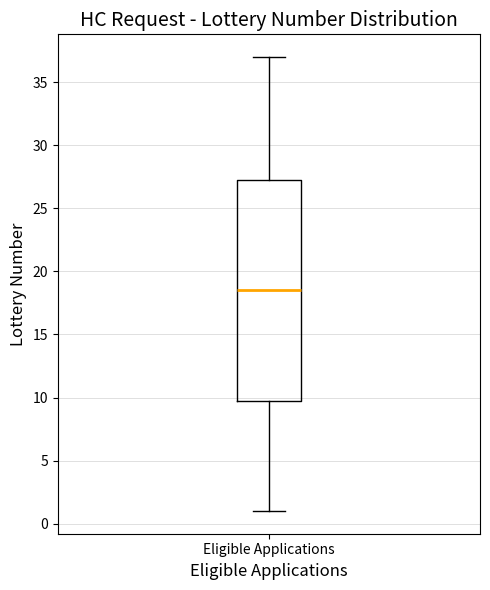

Transcribe this box plot: give where the median line is, the range the box spans, and where the two whiskers end, as read against the y-axis. The values are not printed on the chart, so give them approximately, as read against the axis.

median 18.5, box 10.0 to 27.5, whiskers 1.0 to 37.0